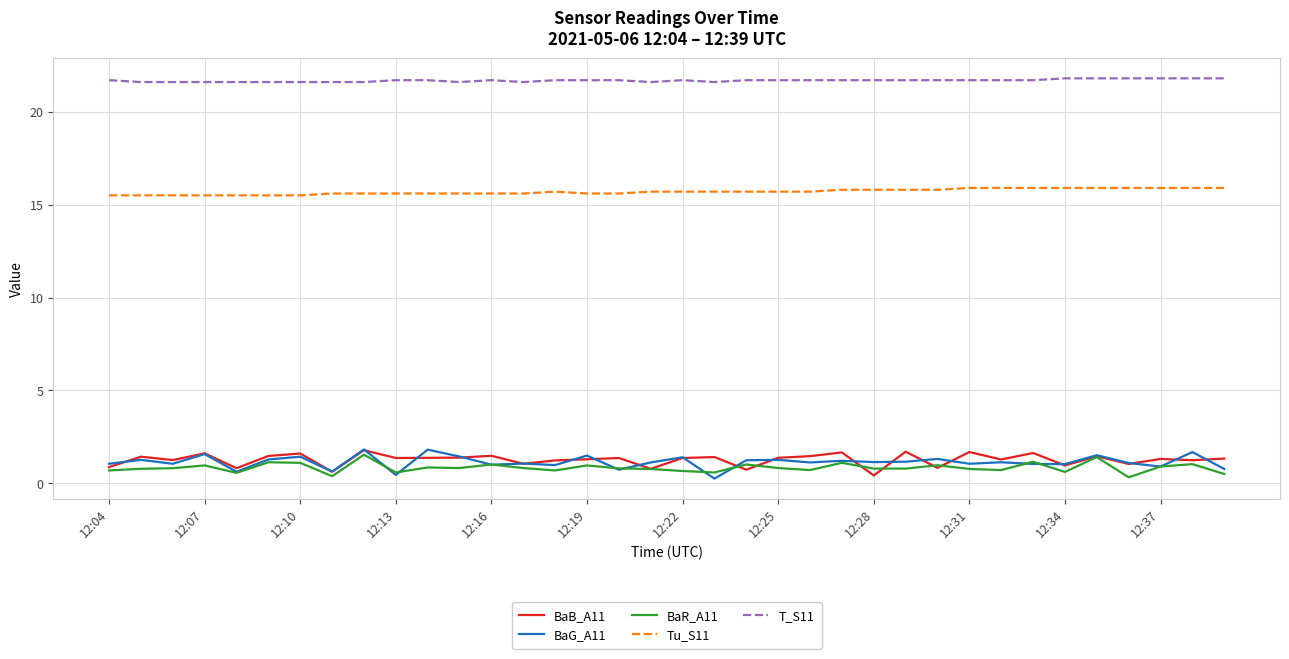

True or false: Tu_S11 and BaG_A11 intersect in this chart.

False